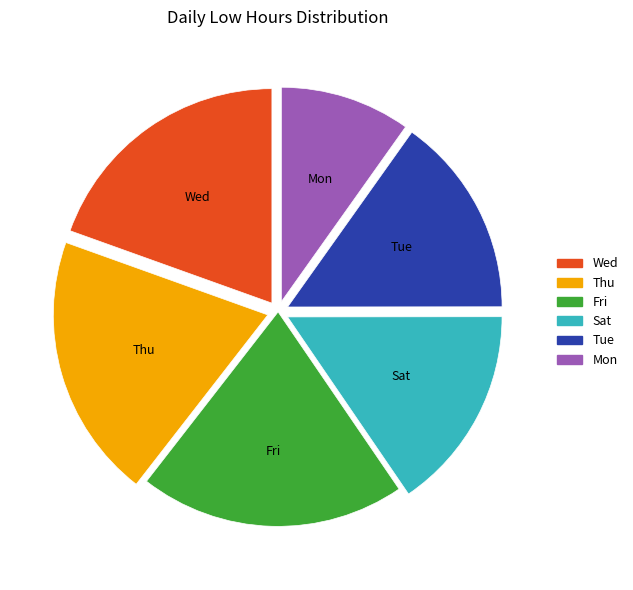

Does any single category account for the majority?

No